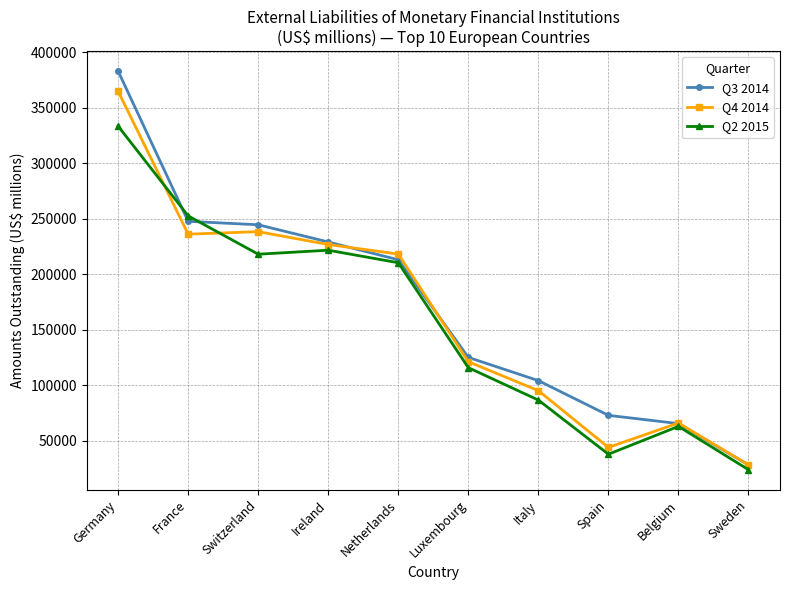

Which series has the largest total across all categories?

Q3 2014